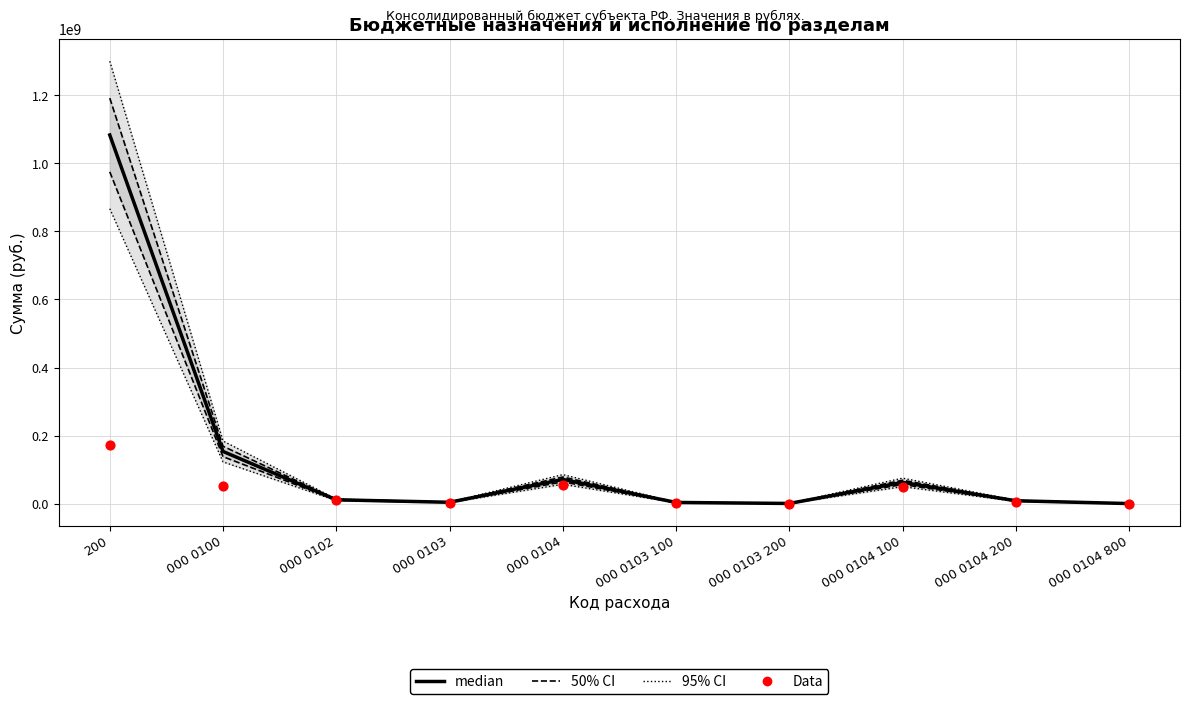

Which series has the largest total across all categories?

95% CI